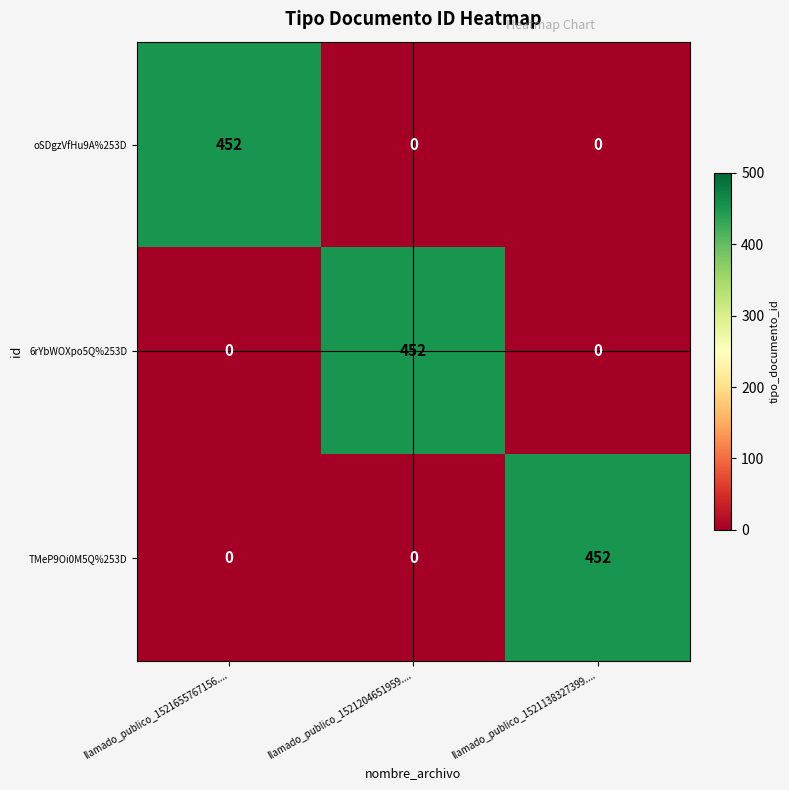

Reading left to right, list all the values displayed in this chart.

oSDgzVfHu9A%253D: 452	0	0
6rYbWOXpo5Q%253D: 0	452	0
TMeP9Oi0M5Q%253D: 0	0	452